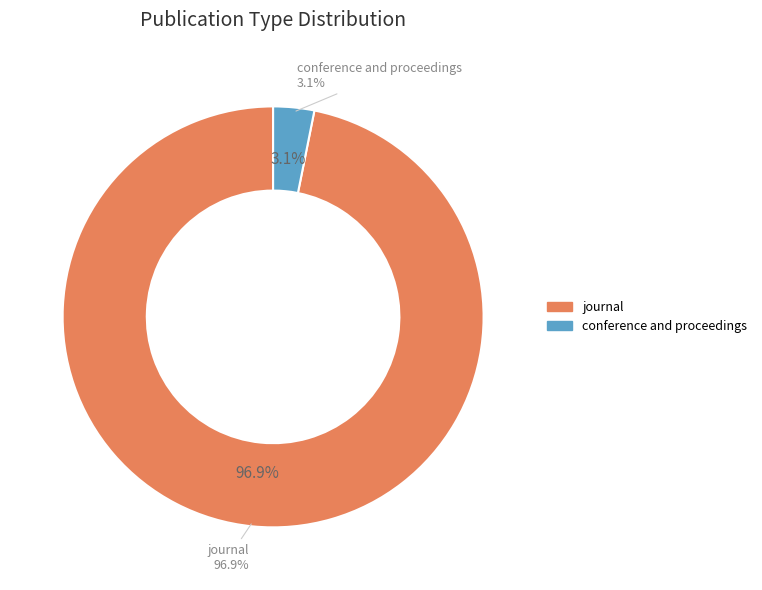

Which slice represents more than half of the pie?

journal